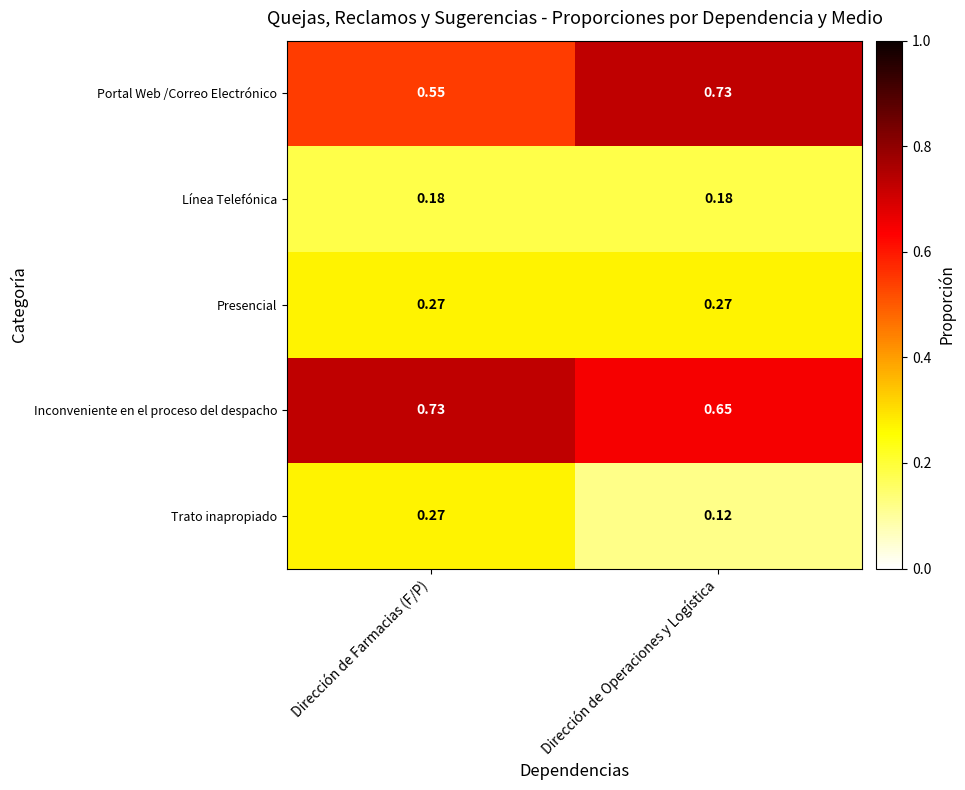

Which series has the largest total across all categories?

Inconveniente en el proceso del despacho